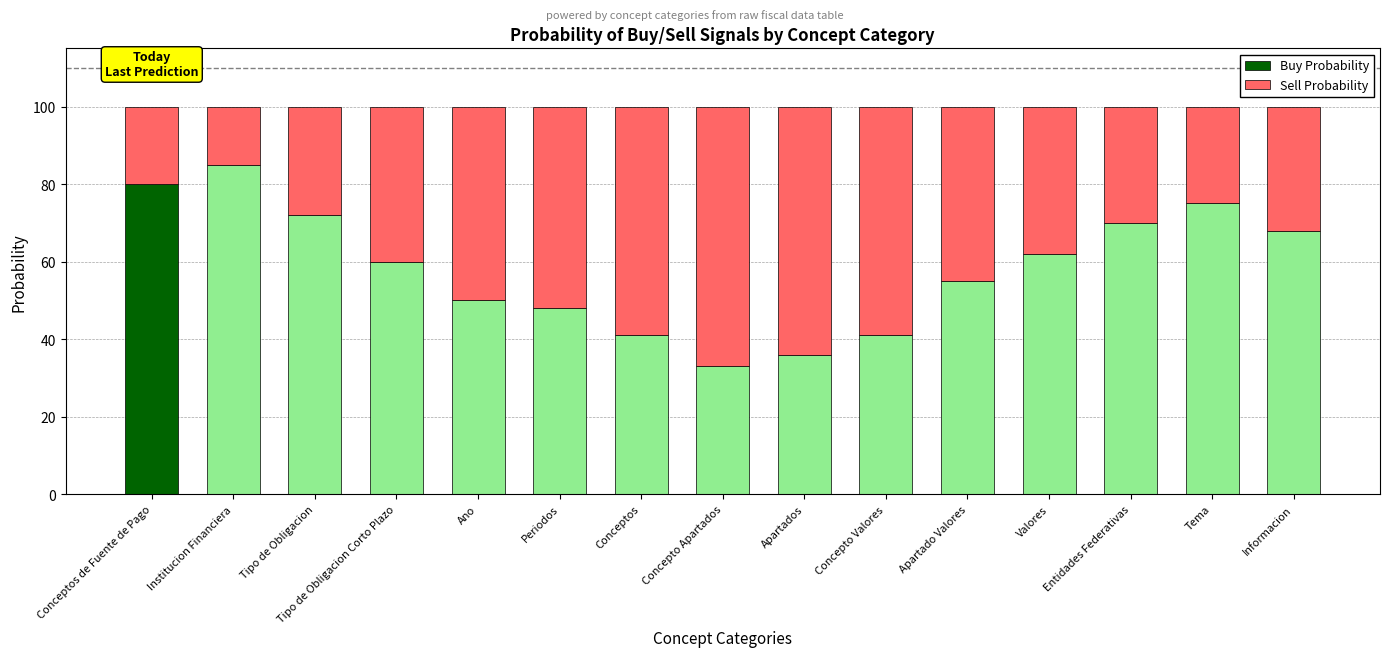

What is the sum of all Buy Probability values?

876